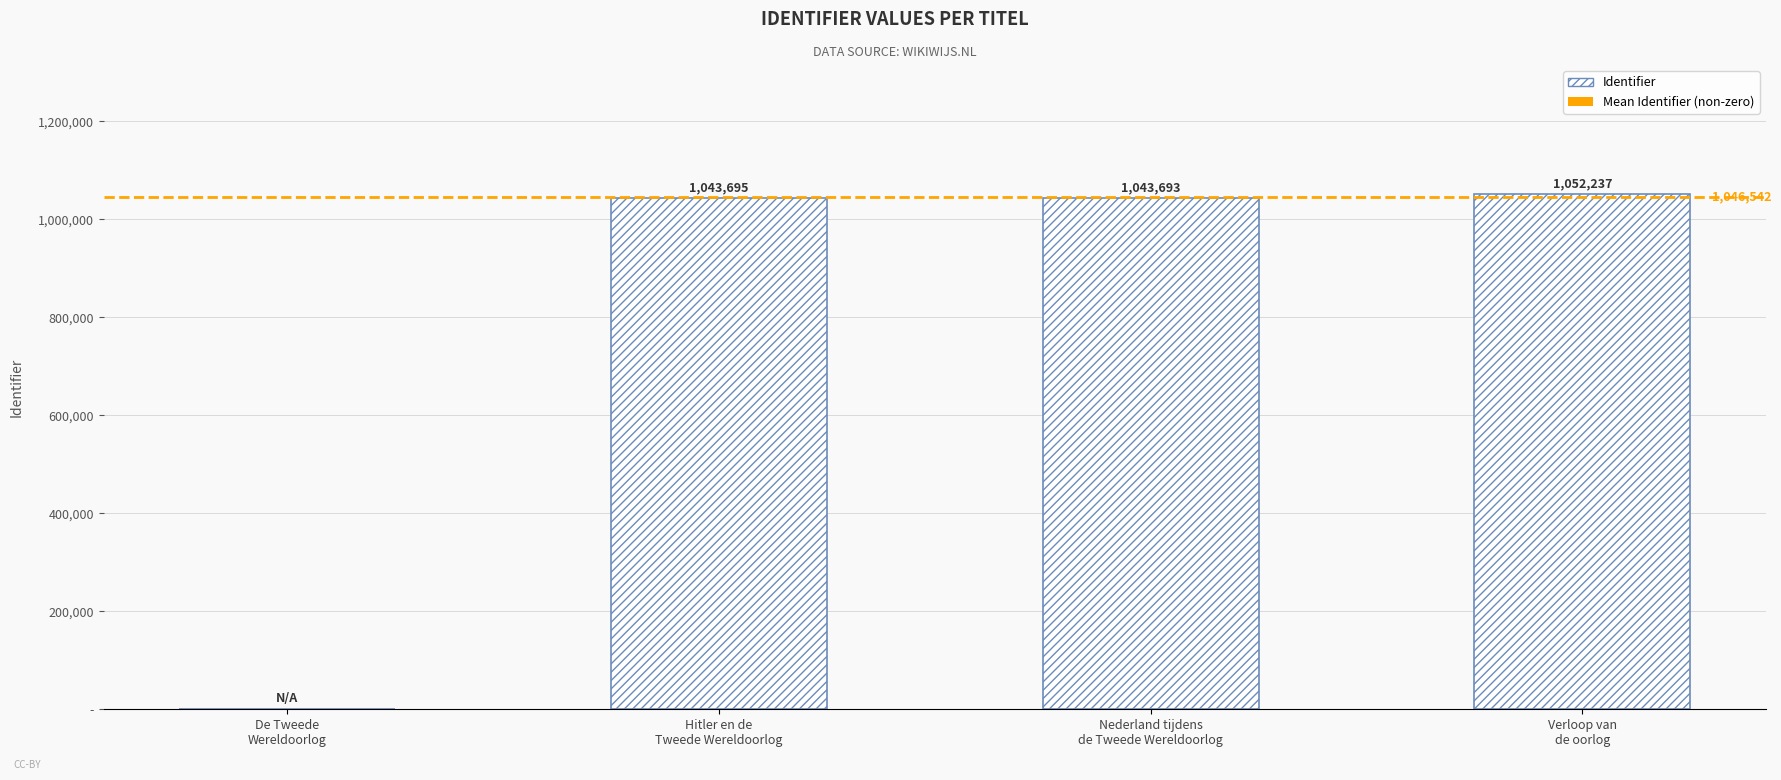

Rank the categories by value from lowest to highest.

De Tweede Wereldoorlog, Nederland tijdens de Tweede Wereldoorlog, Hitler en de Tweede Wereldoorlog, Verloop van de oorlog